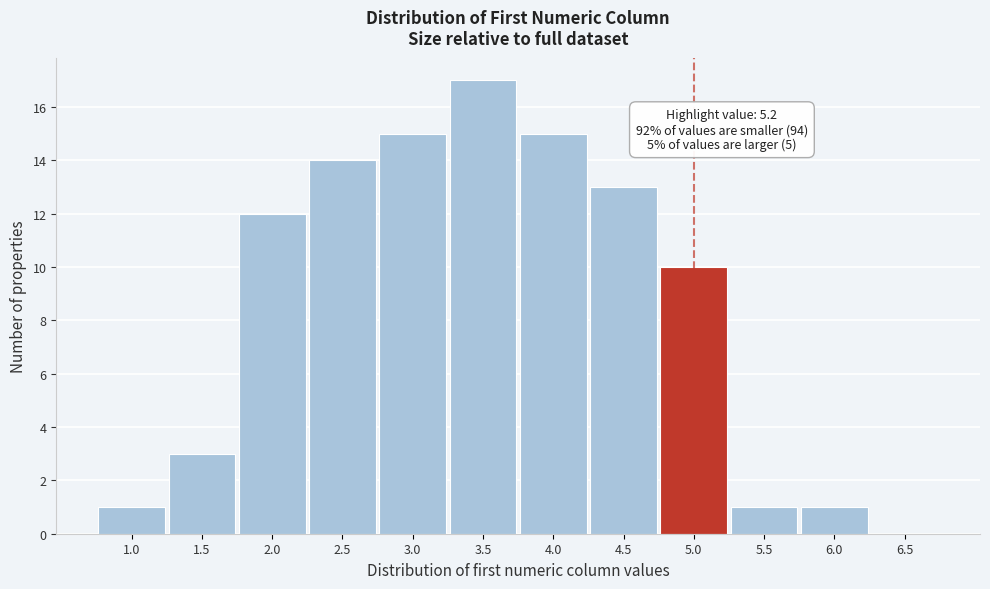

Reading left to right, transcribe all the data shown in this chart.

1.0=1	1.5=3	2.0=12	2.5=14	3.0=15	3.5=17	4.0=15	4.5=13	5.0=10	5.5=1	6.0=1	6.5=0